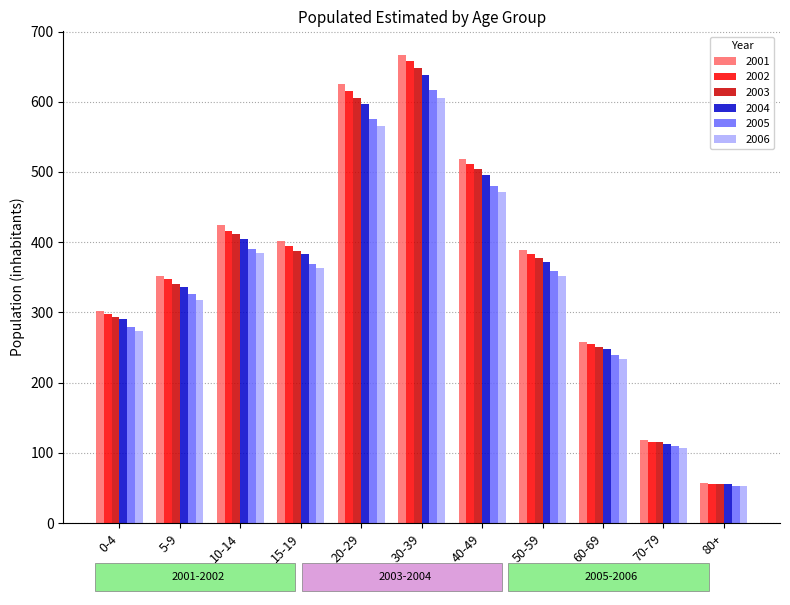

What are all the series names shown in the legend?

2001, 2002, 2003, 2004, 2005, 2006